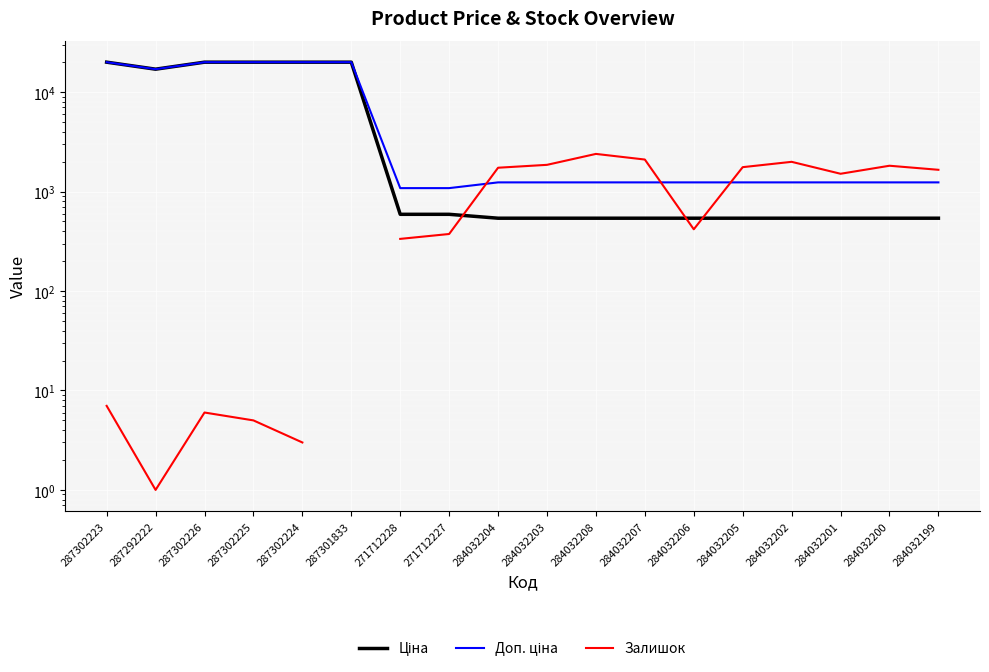

What is the label of the 15th point from the left?

284032202